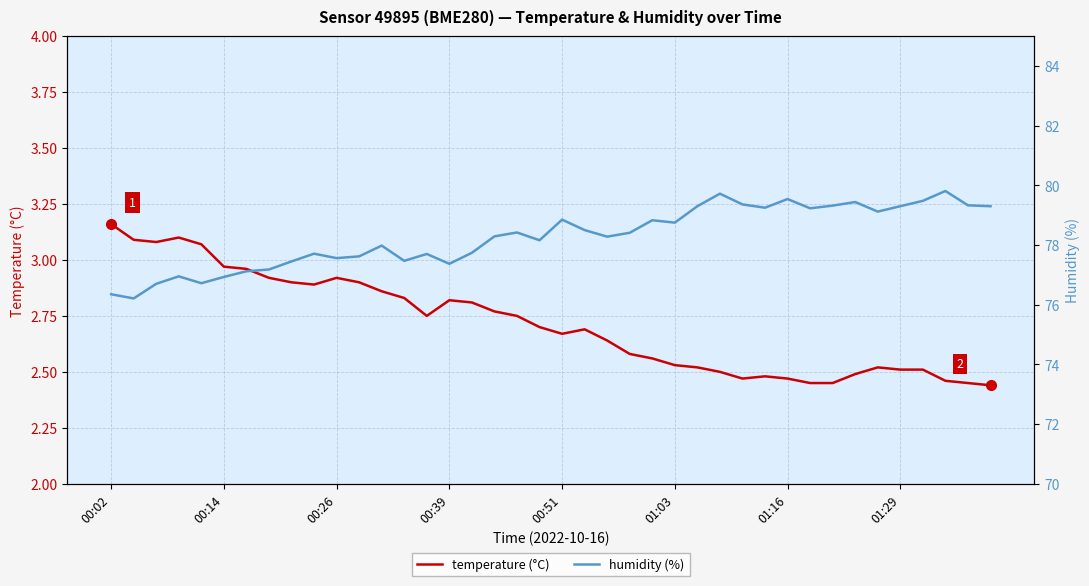

Where does the humidity (%) series first go above 78?

17